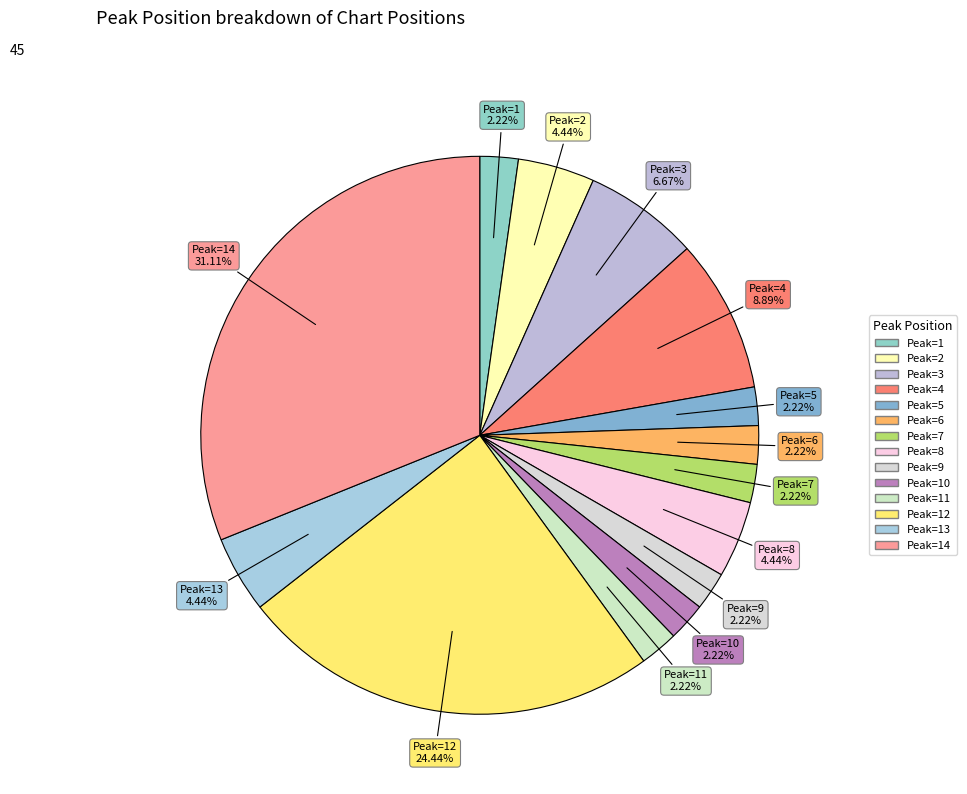

To the nearest percent, what is the difference between the largest and smallest slice percentages?

29%